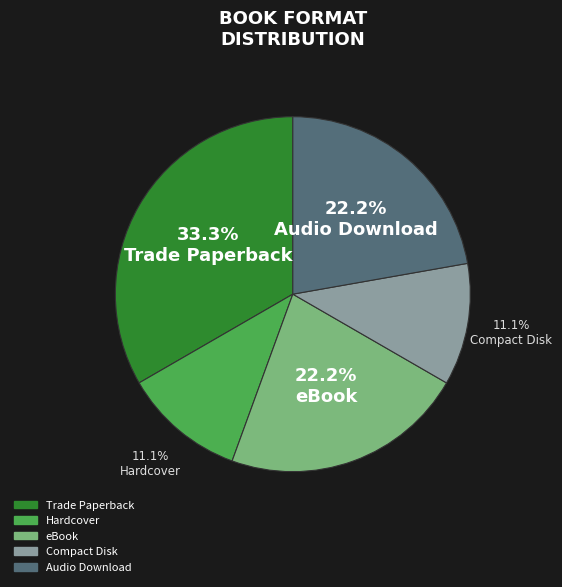

The eBook slice represents 22% of the pie. True or false?

True